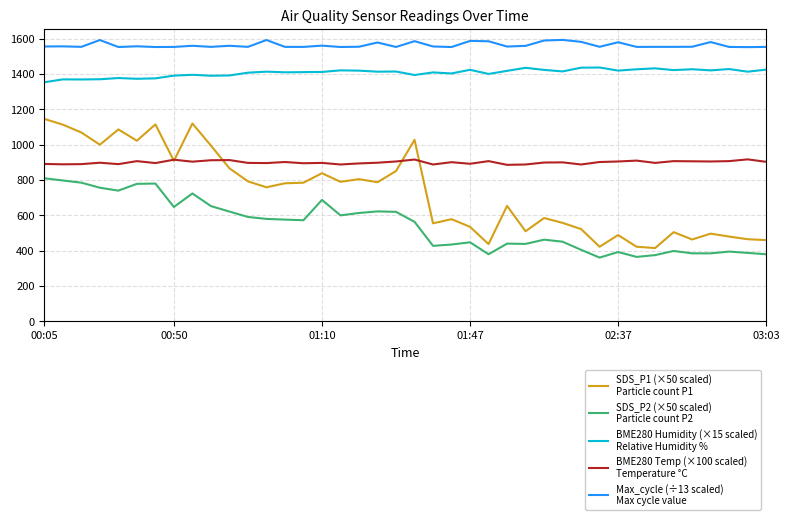

What is the maximum value shown in the chart?

1593.2